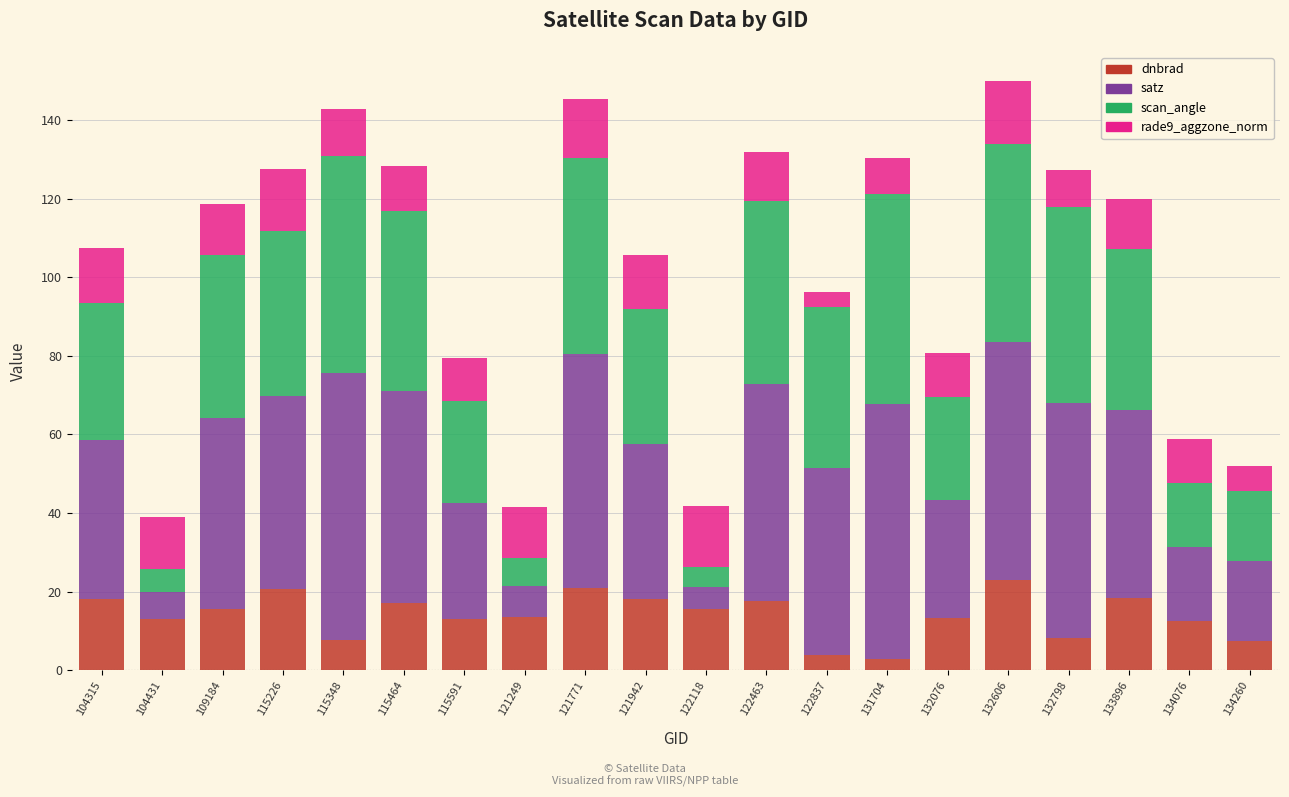

What is the highest value of the dnbrad series?

23.0